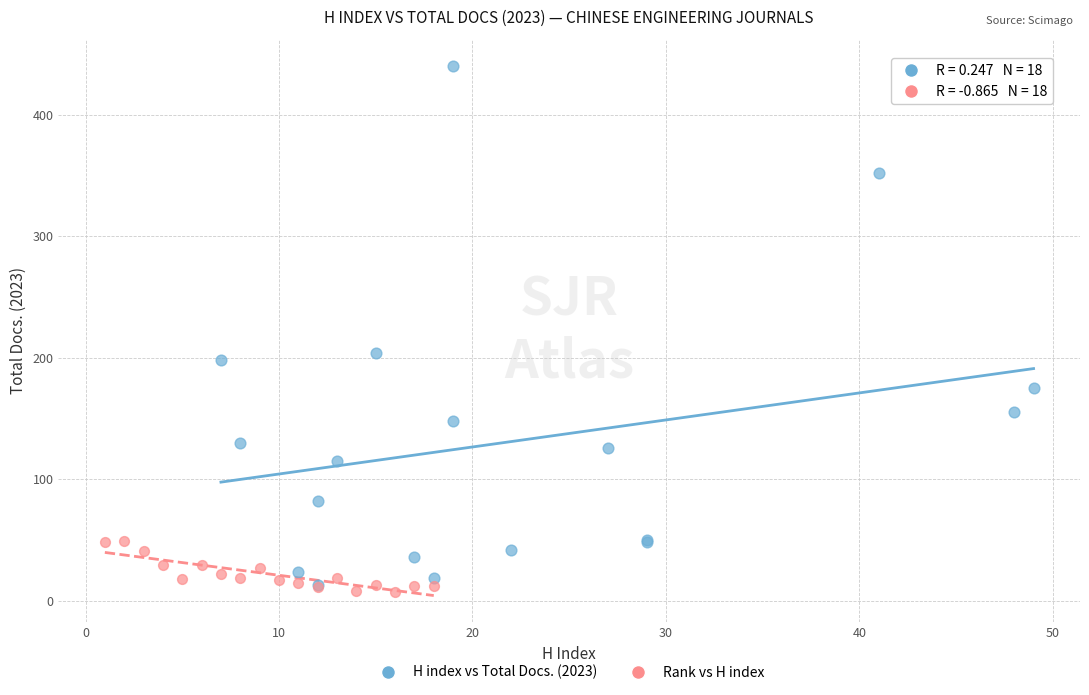

What are all the series names shown in the legend?

H index vs Total Docs. (2023), Rank vs H index